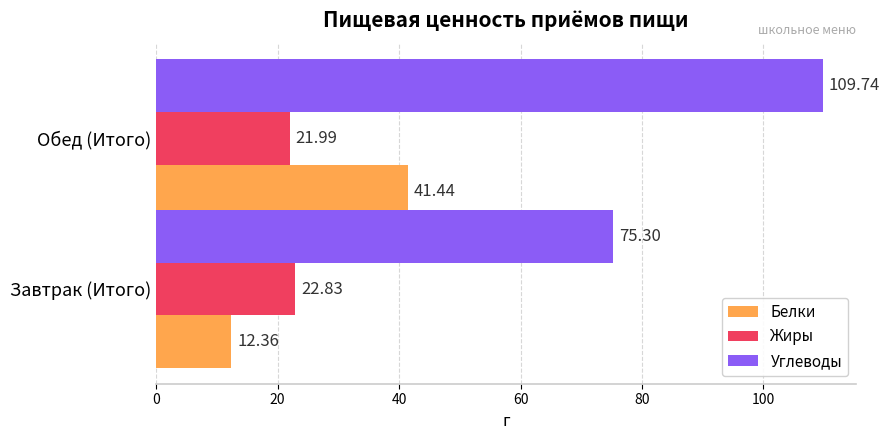

What is the average value of the Углеводы series?

92.5